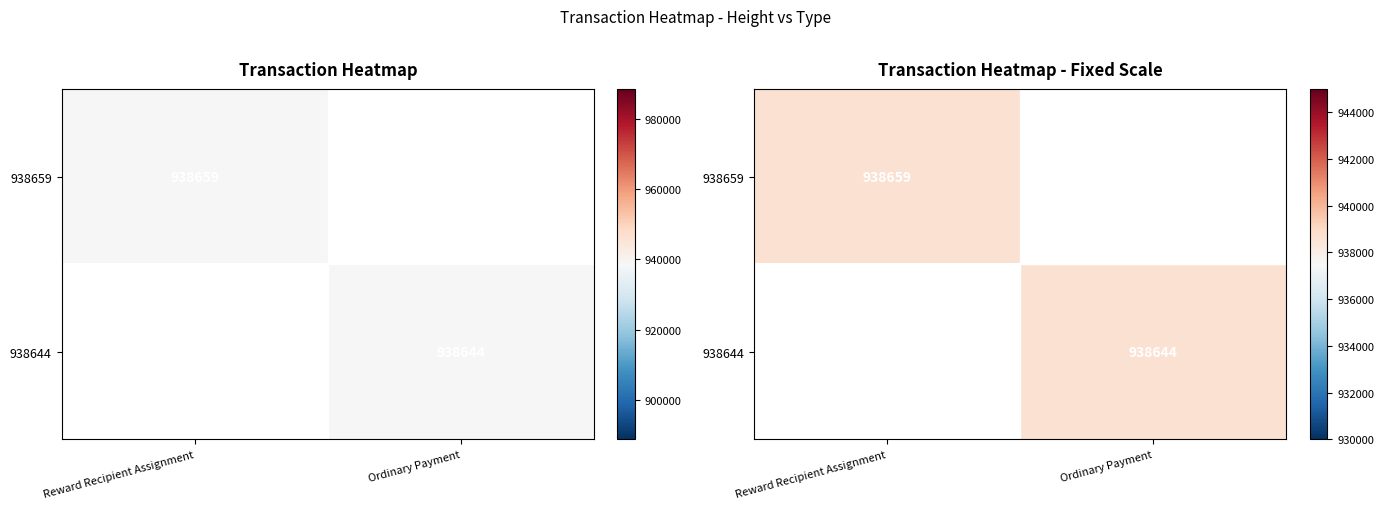

Rank the categories by 938644 value from lowest to highest.

Reward Recipient Assignment, Ordinary Payment